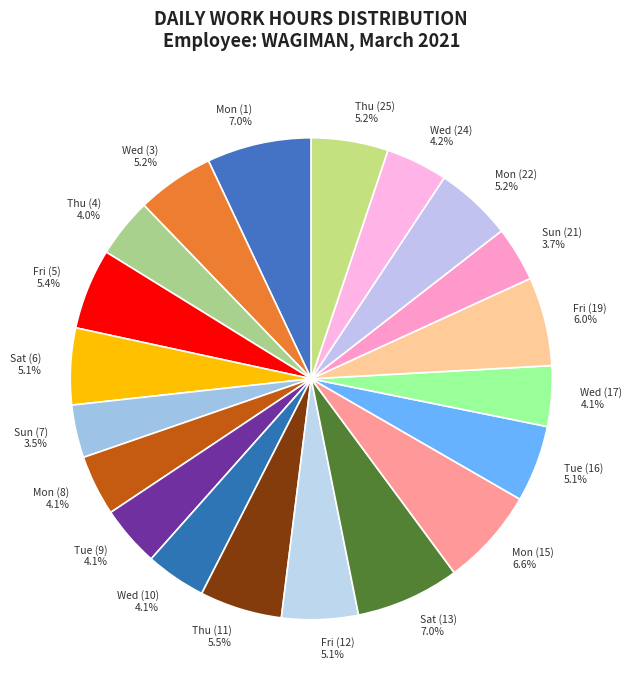

Does Thu (11) 5.5% represent more than half of the total?

No